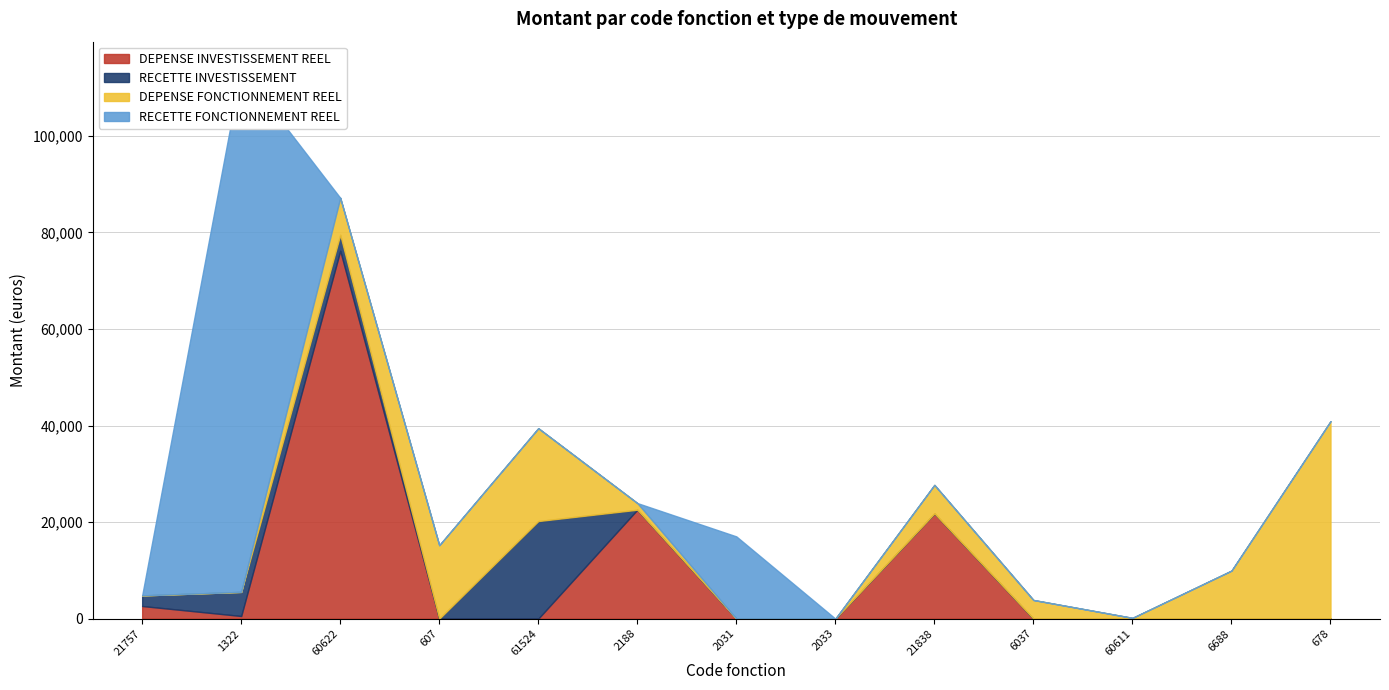

Is the value of DEPENSE INVESTISSEMENT REEL at 607 greater than the value of RECETTE FONCTIONNEMENT REEL at 6037?

No